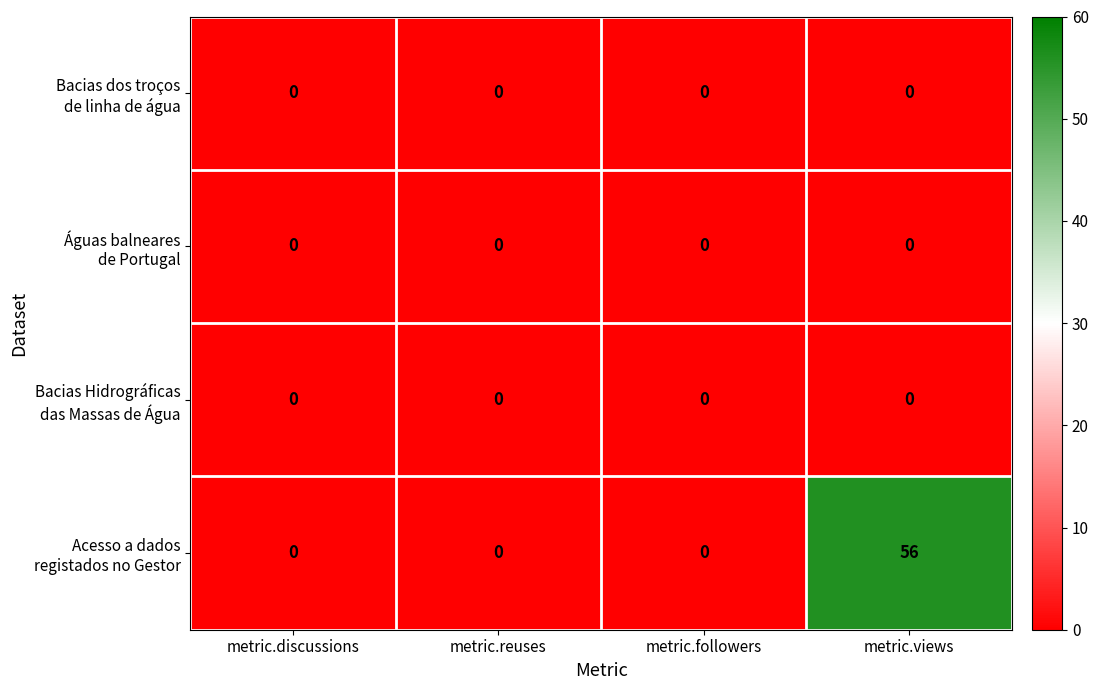

At which category is the sum across all series the highest?

metric.views